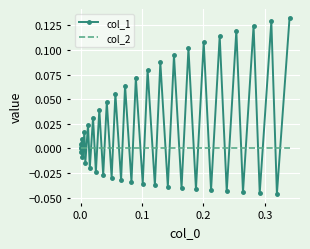

List the series in order of their overall mean, lowest first.

col_2, col_1